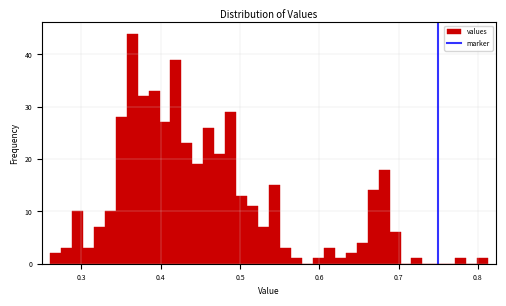

Around what value on the x-axis is the tallest bar? Give the approximate position of its centre, as read against the axis.

0.36